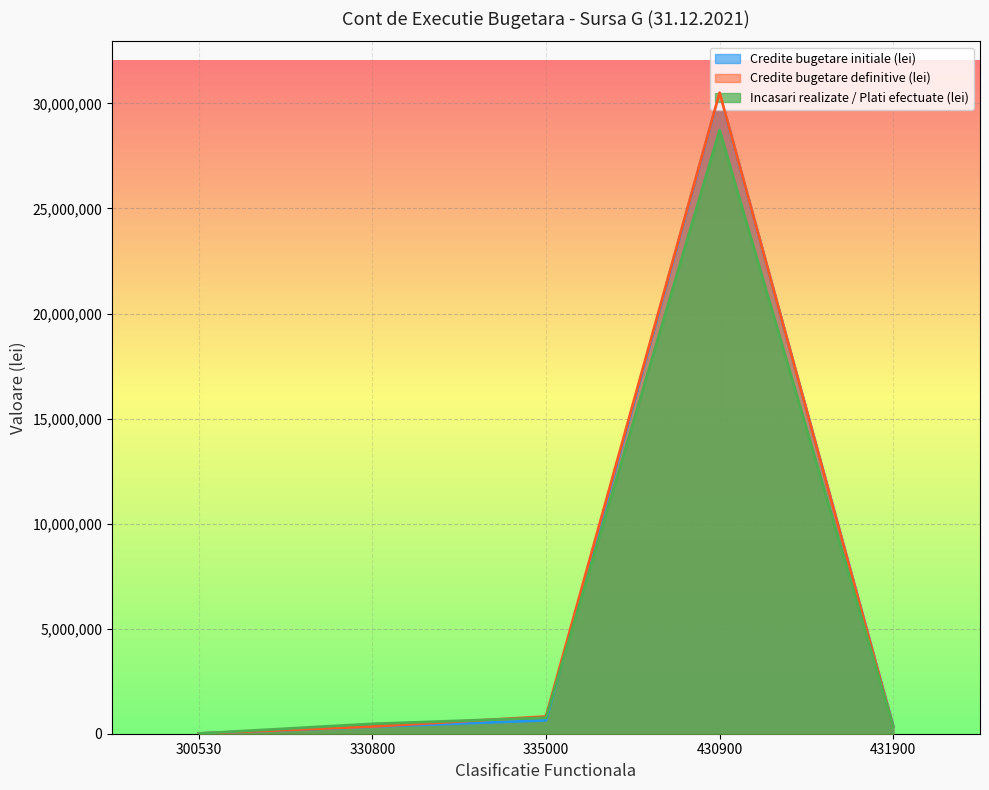

What is the average value of the Incasari realizate / Plati efectuate (lei) series?

6061065